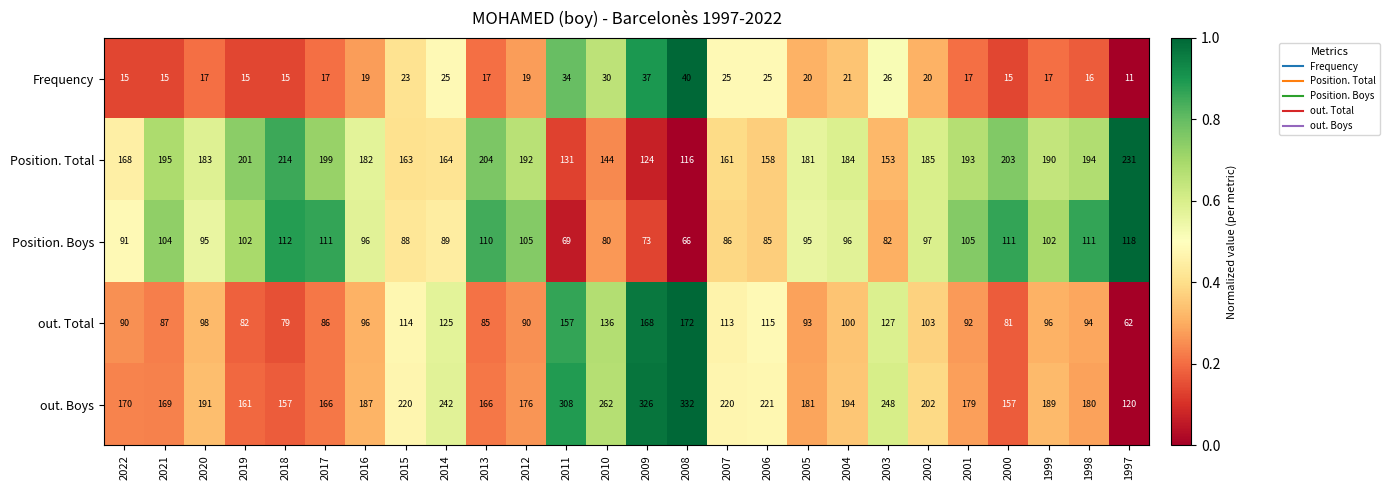

Read the Frequency value at 2007, to the nearest 5.

25